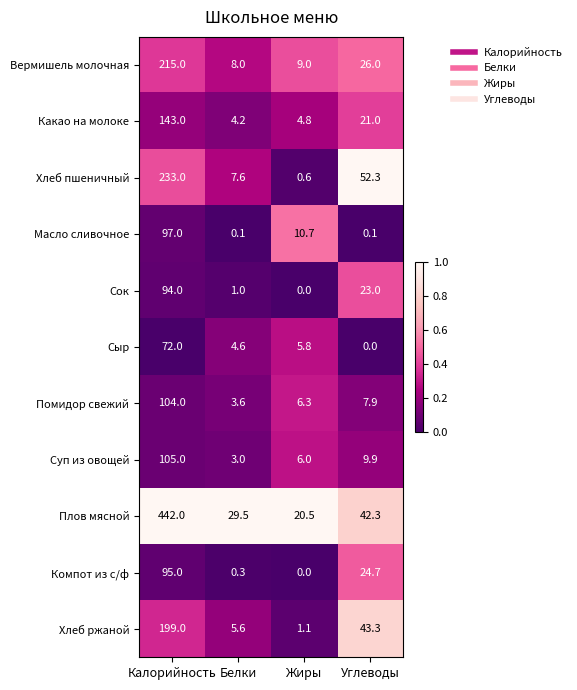

What value does the Плов мясной series have at Углеводы?

42.3